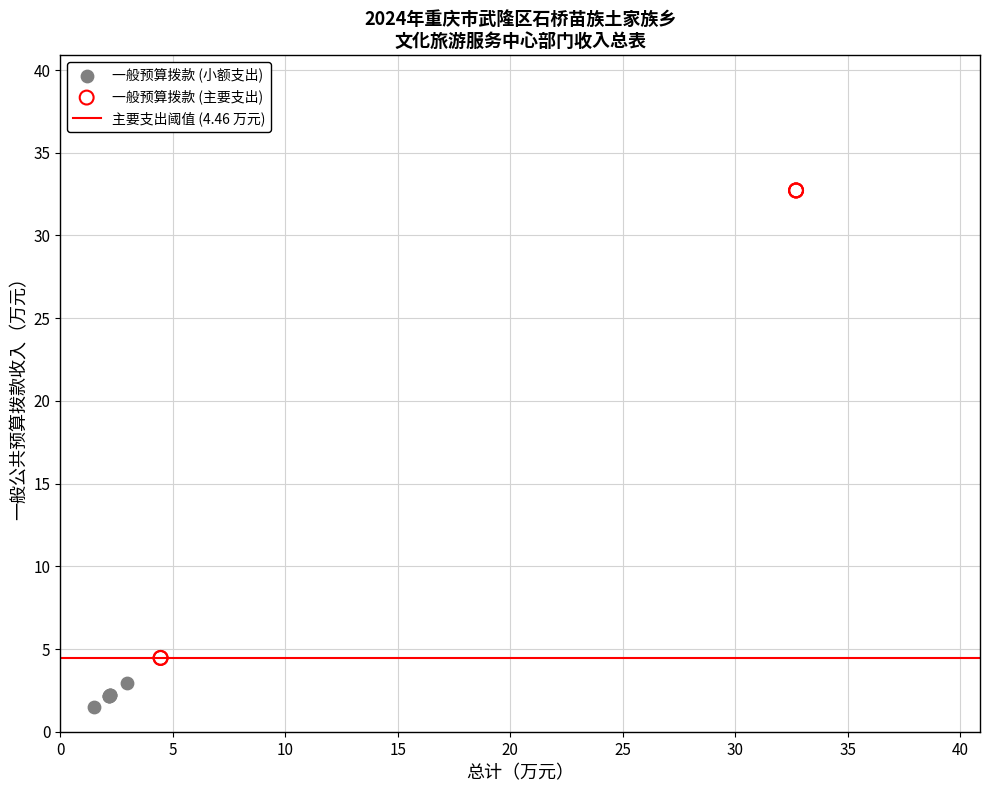

Which series has the widest spread of Y values?

一般预算拨款 (主要支出)